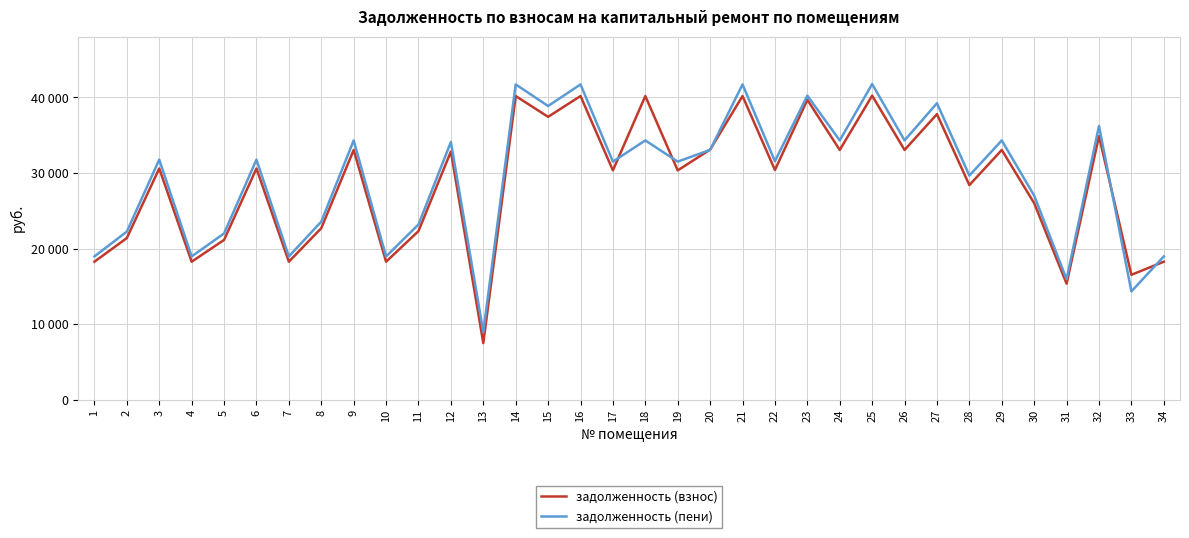

List the labels in order of задолженность (пени) value, largest first.

25, 14, 16, 21, 23, 27, 15, 32, 9, 18, 24, 26, 29, 12, 20, 3, 6, 22, 17, 19, 28, 30, 8, 11, 2, 5, 1, 4, 7, 10, 34, 31, 33, 13